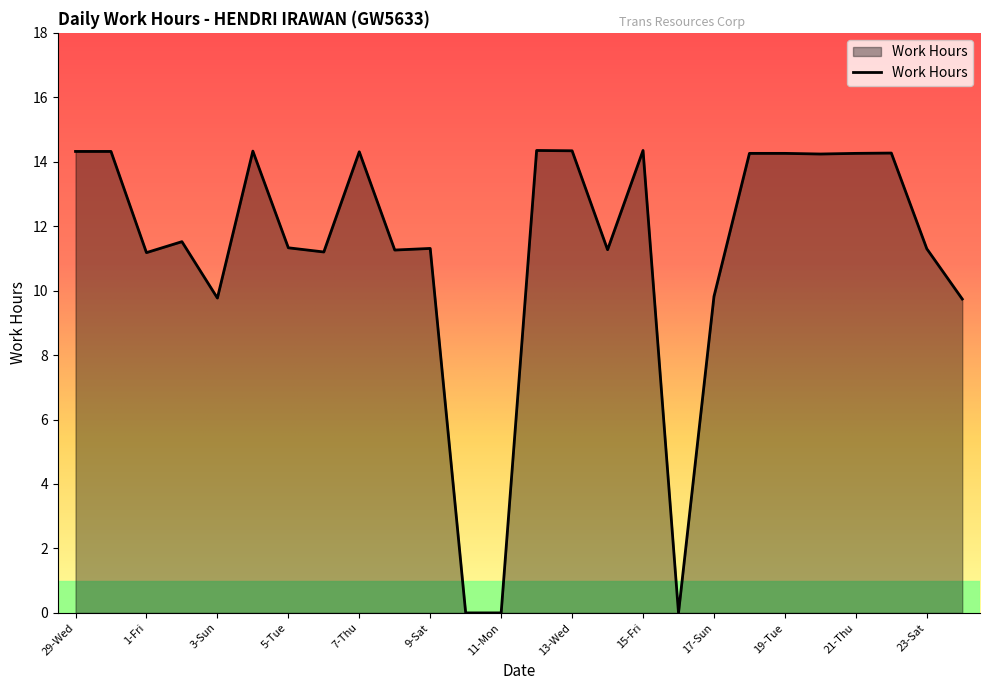

What is the average value?

11.2